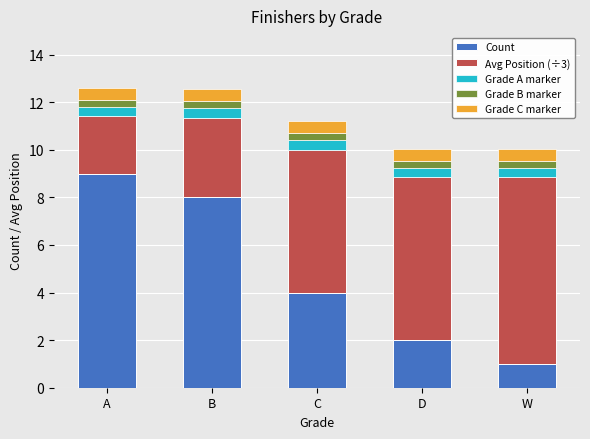

What is the sum of the Count values at W and C?

5.0